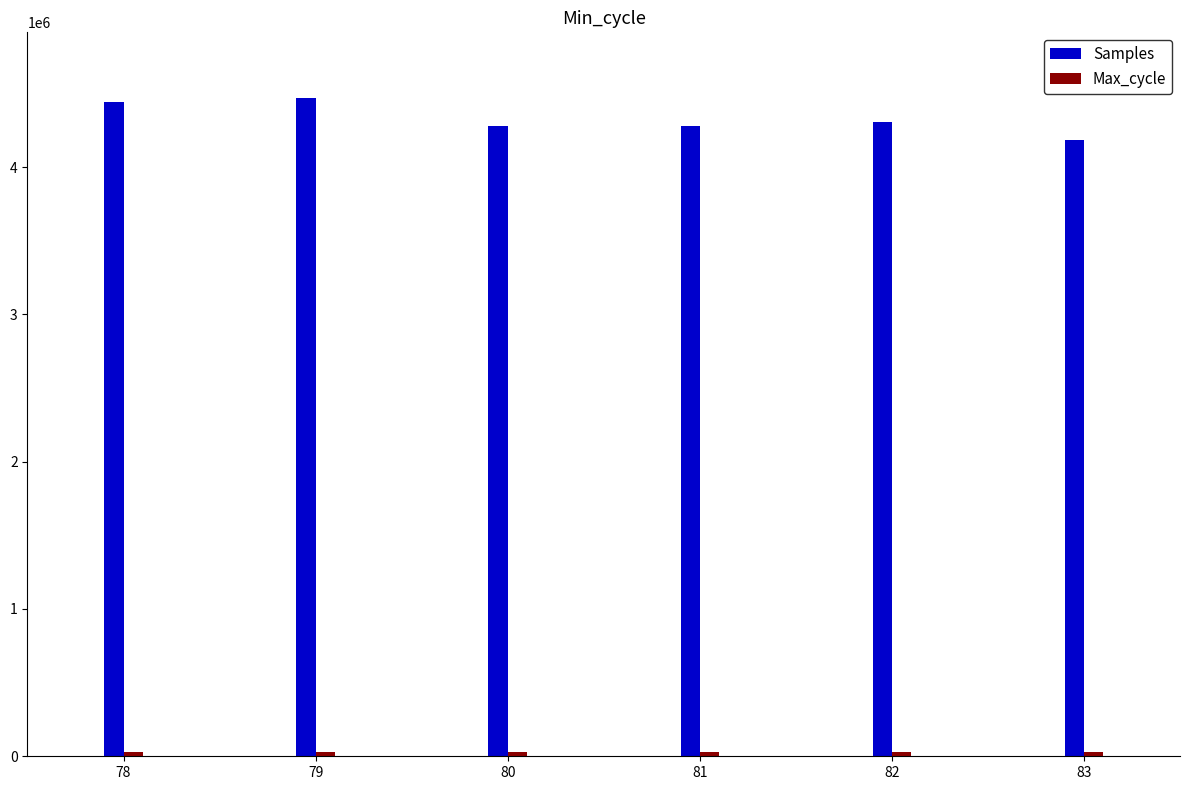

Which series has the largest total across all categories?

Samples